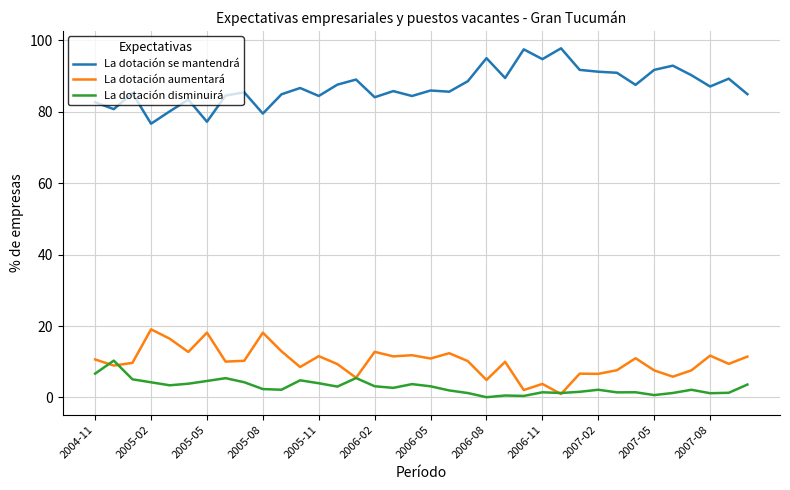

What is the highest value of the La dotación aumentará series?

19.1